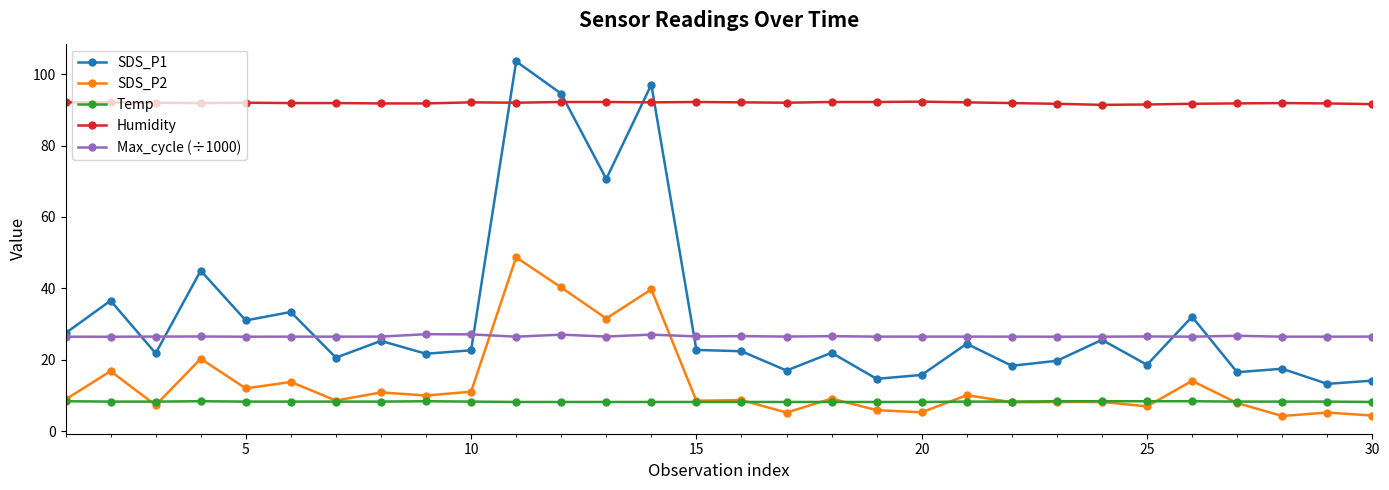

Which series has the largest total across all categories?

Humidity